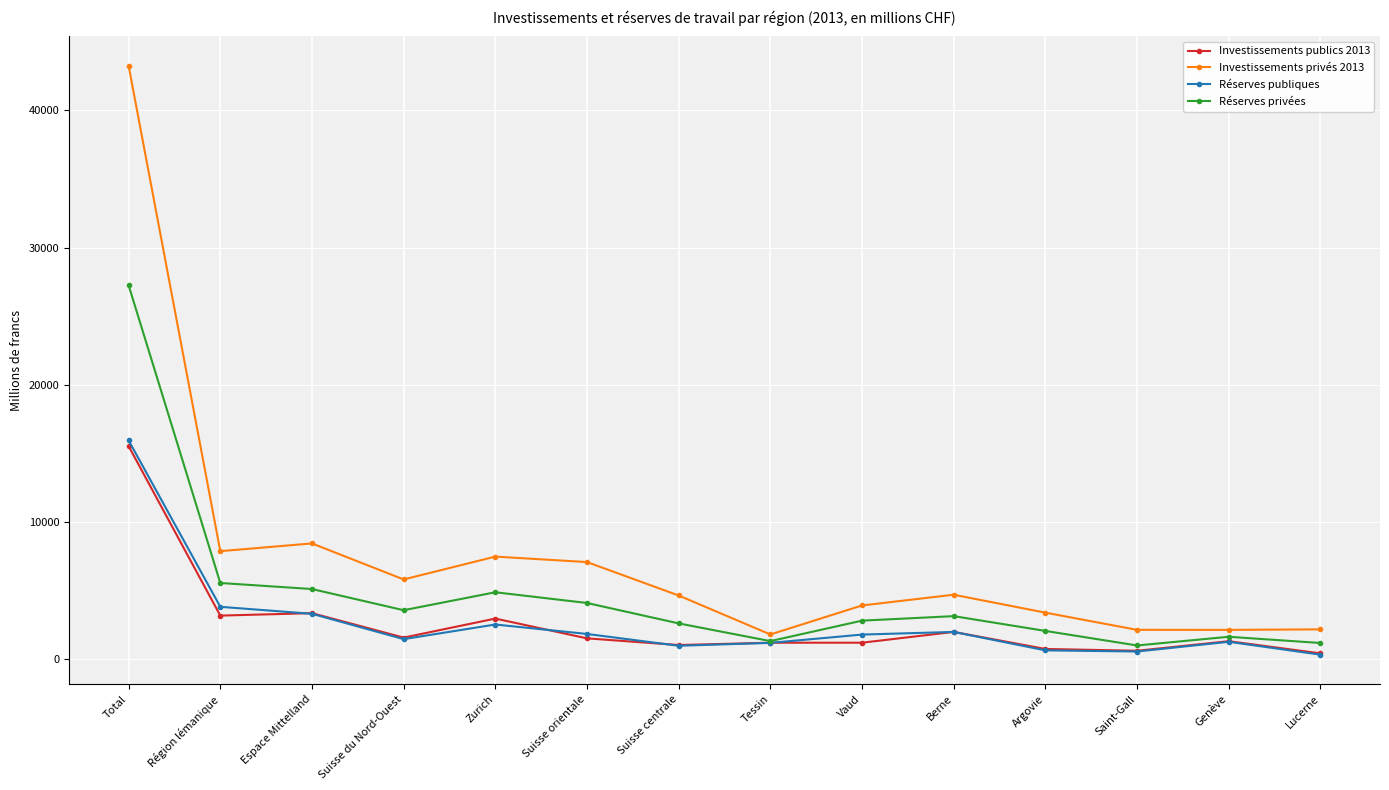

What is the label of the 12th point from the right?

Espace Mittelland